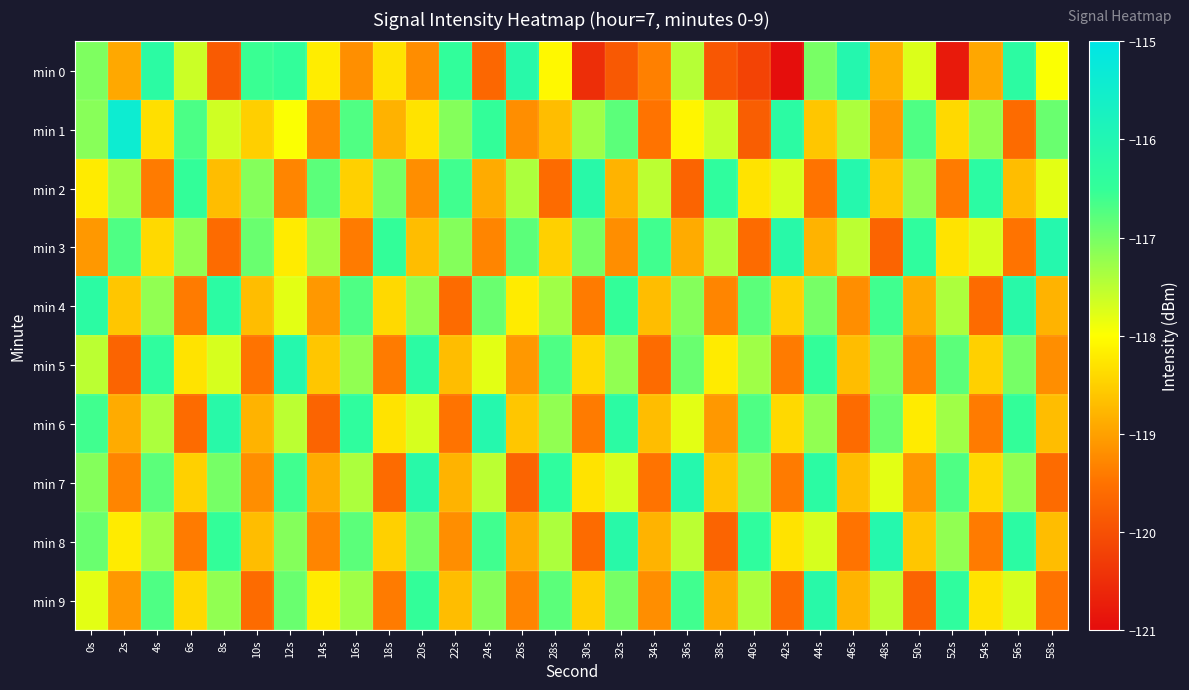

At which category is the sum across all series the highest?

0s